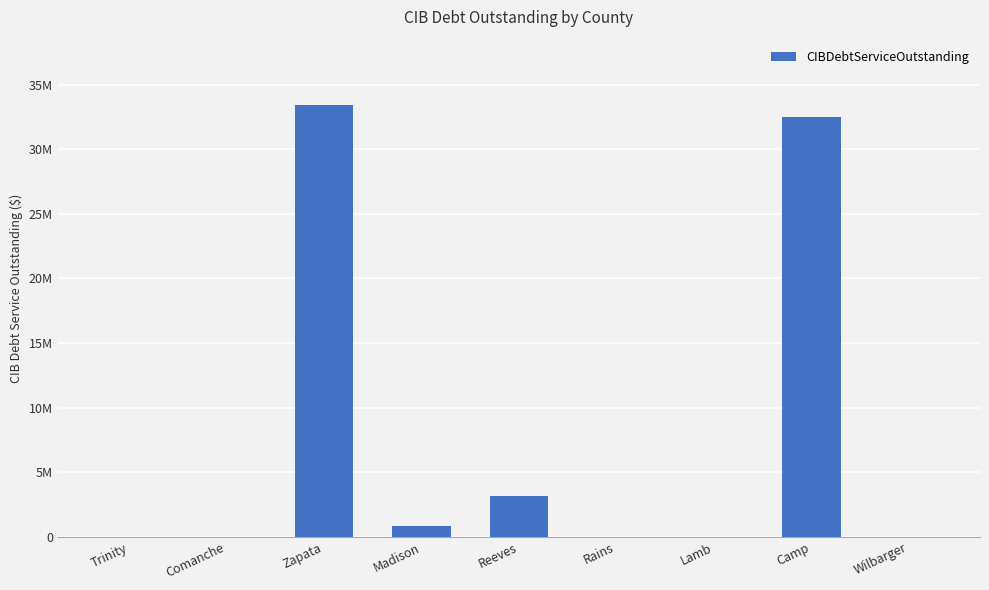

Are the bars horizontal?

No